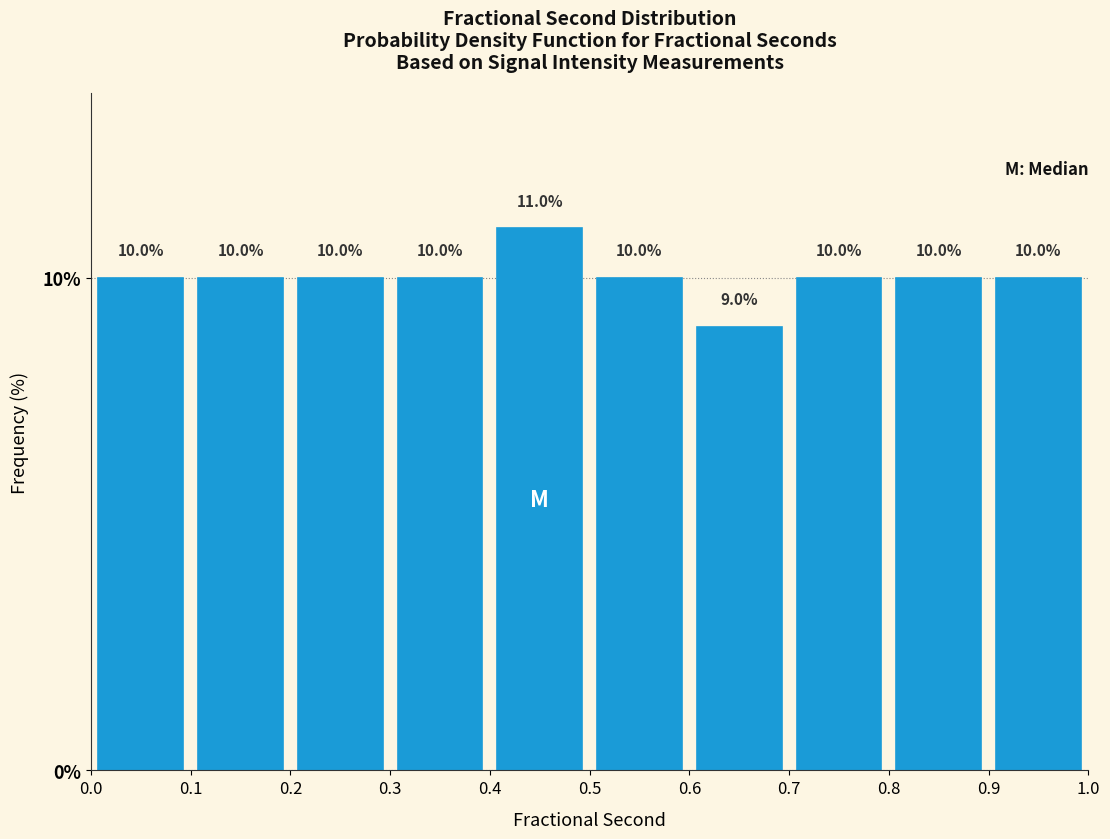

Reading left to right, transcribe this chart: for each bar, give the range it covers on the x-axis and its height.

0.0 to 0.1: 10.0
0.1 to 0.2: 10.0
0.2 to 0.3: 10.0
0.3 to 0.4: 10.0
0.4 to 0.5: 11.0
0.5 to 0.6: 10.0
0.6 to 0.7: 9.0
0.7 to 0.8: 10.0
0.8 to 0.9: 10.0
0.9 to 1.0: 10.0